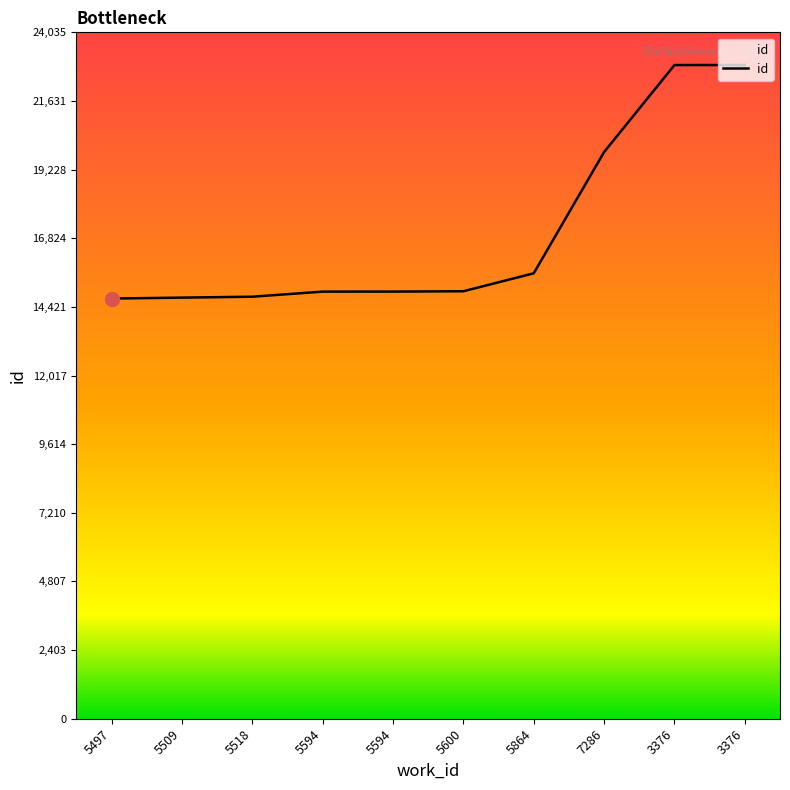

Does the chart have visible grid lines?

No